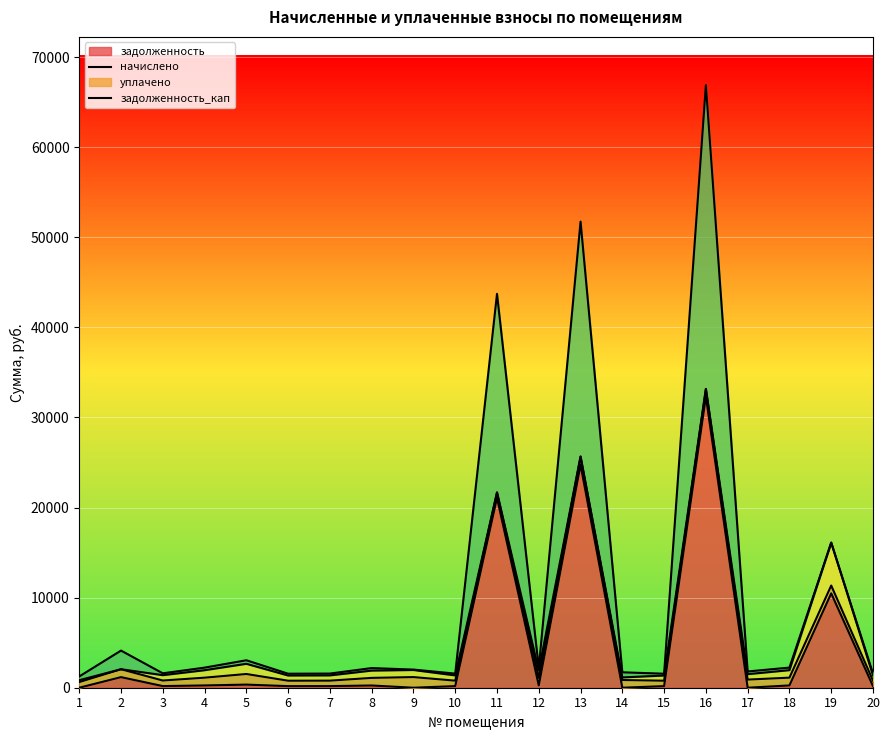

Is it true that задолженность_кап equals 1556.3 at 6?

True